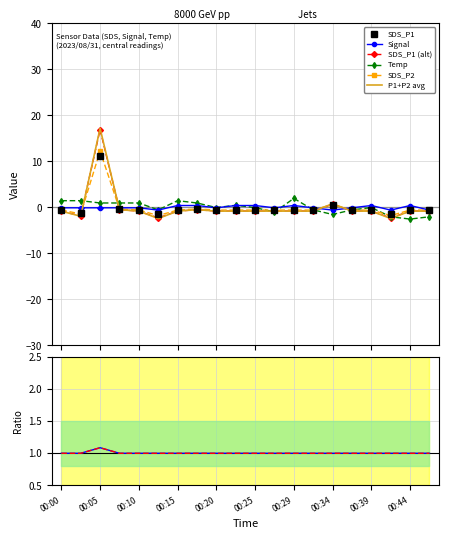

What is the value of the SDS_P1 point at the 10th from the left?

-0.5